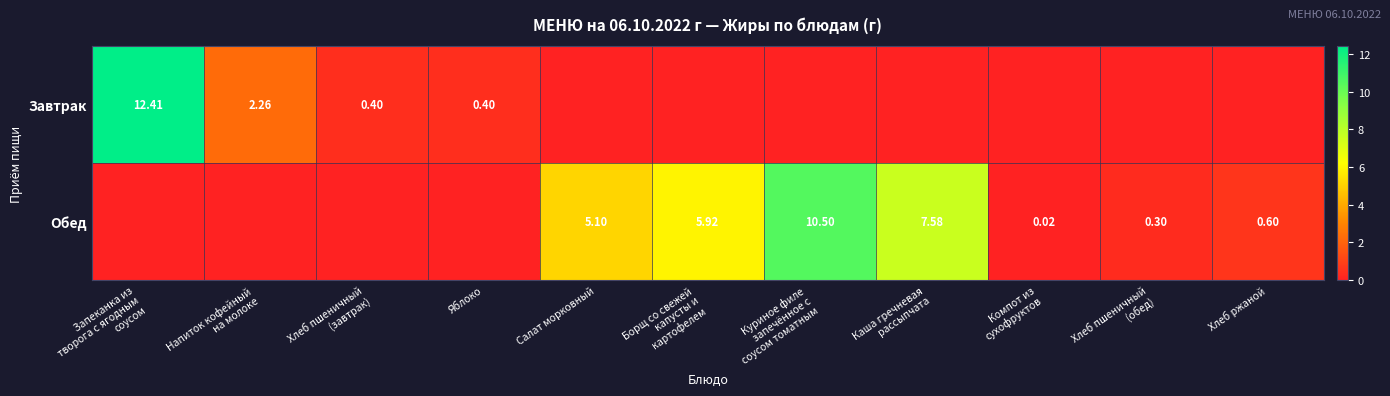

List the series in order of their peak value, highest first.

Завтрак, Обед